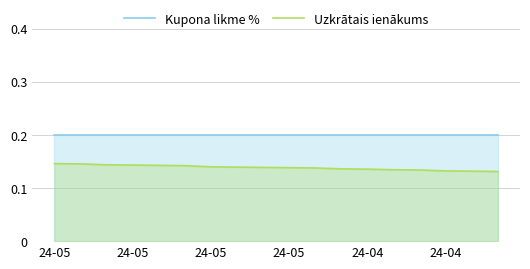

Is it true that Kupona likme % equals 0.1 at 10?

False